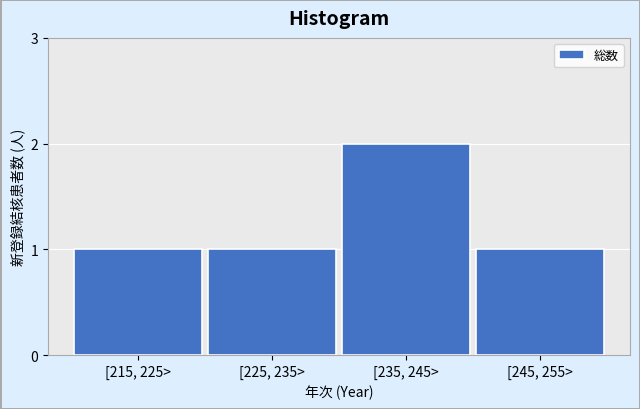

Reading left to right, list all the values displayed in this chart.

1	1	2	1